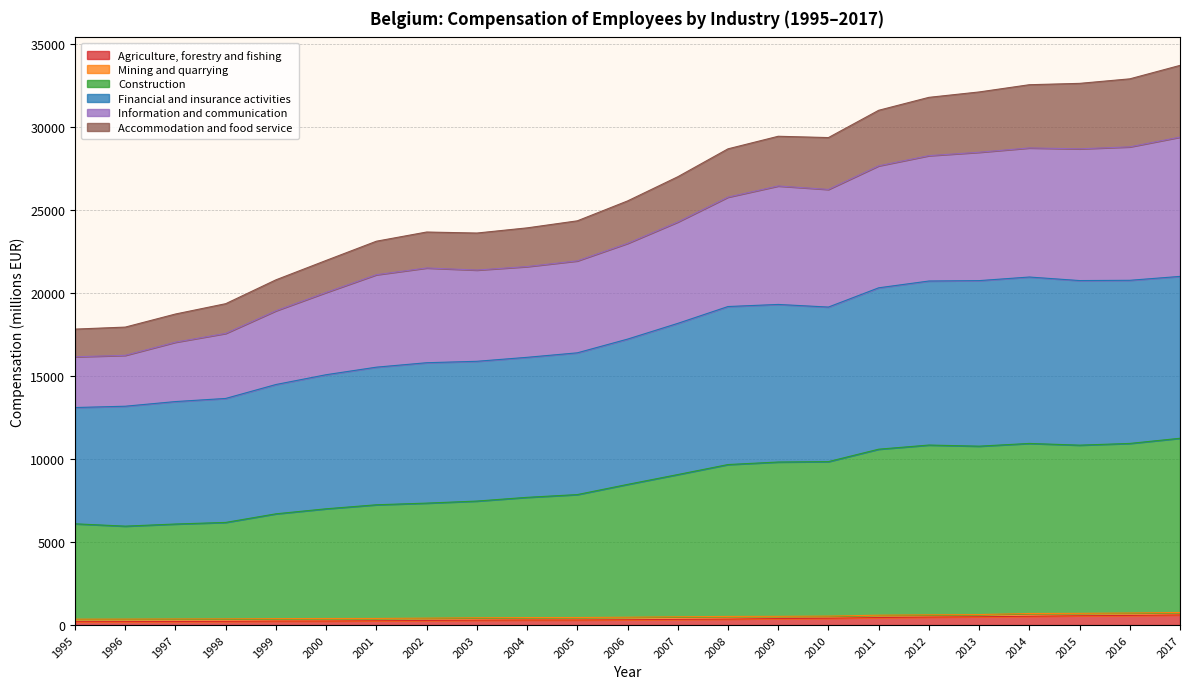

What is the value of the Agriculture, forestry and fishing point at the 13th from the left?

341.8